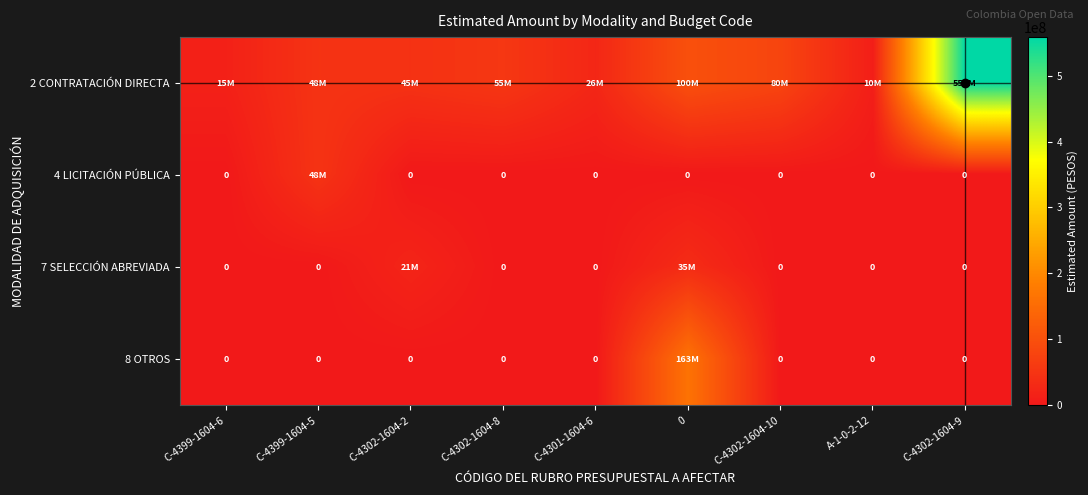

At C-4399-1604-6, list the series in order from largest to smallest.

2 CONTRATACIÓN DIRECTA, 4 LICITACIÓN PÚBLICA, 7 SELECCIÓN ABREVIADA, 8 OTROS